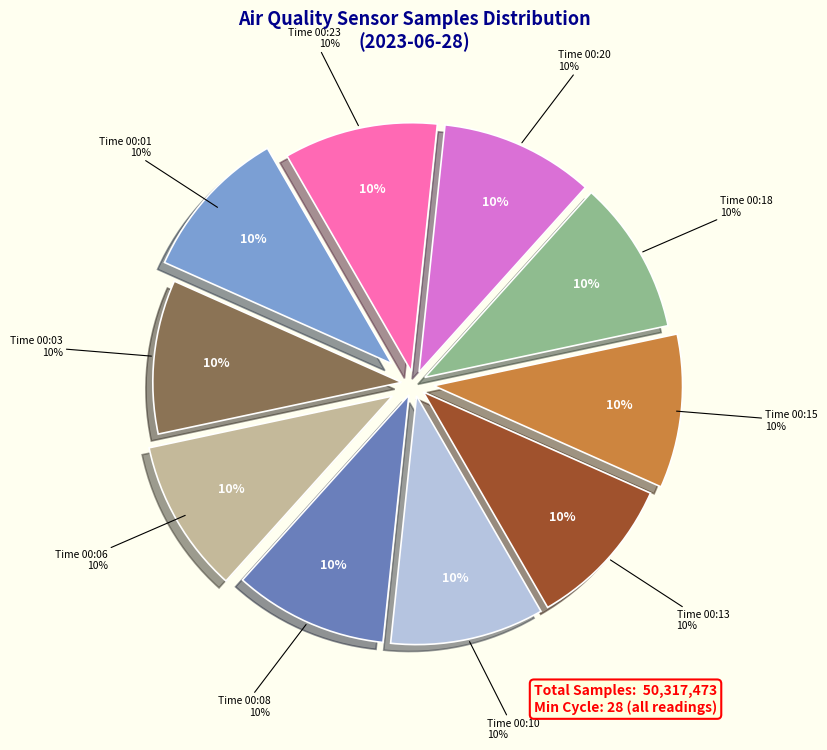

How many slices are in this pie chart?

10